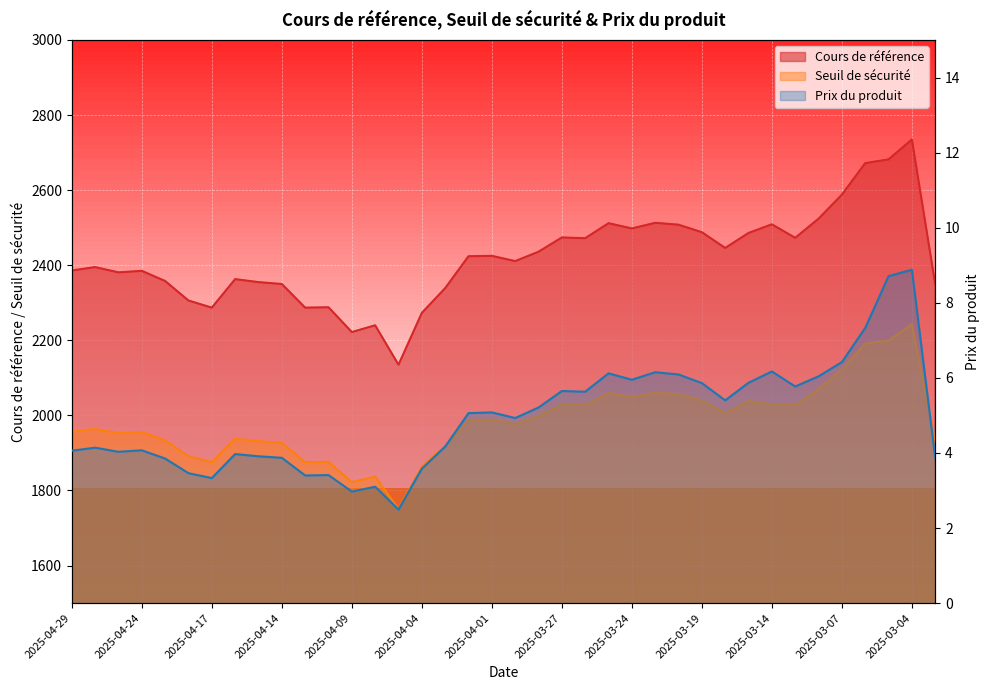

At which category does Prix du produit reach its first local valley?

2025-04-25